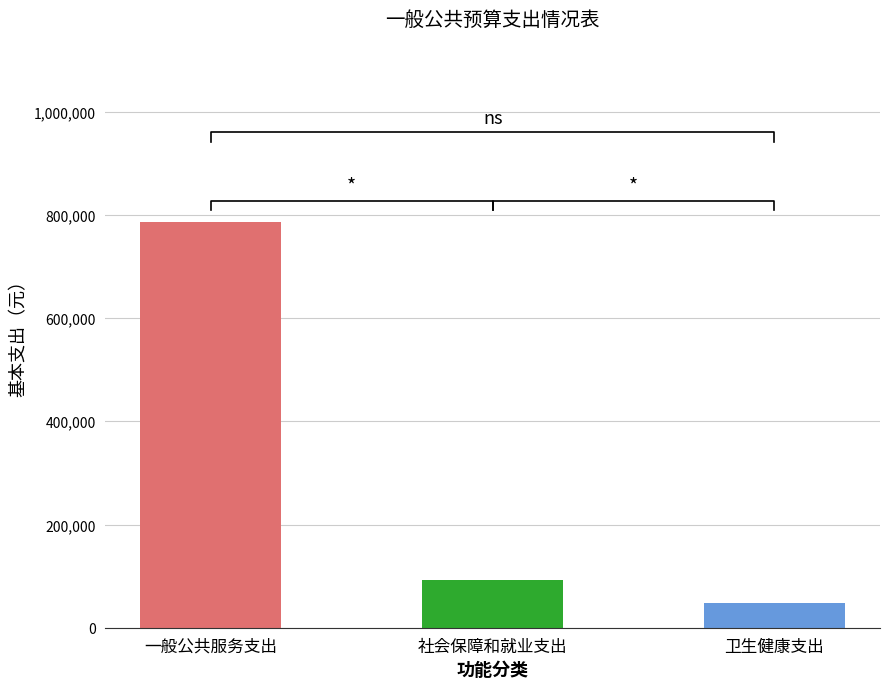

The chart shows a value of 786840.0 at 一般公共服务支出. True or false?

True